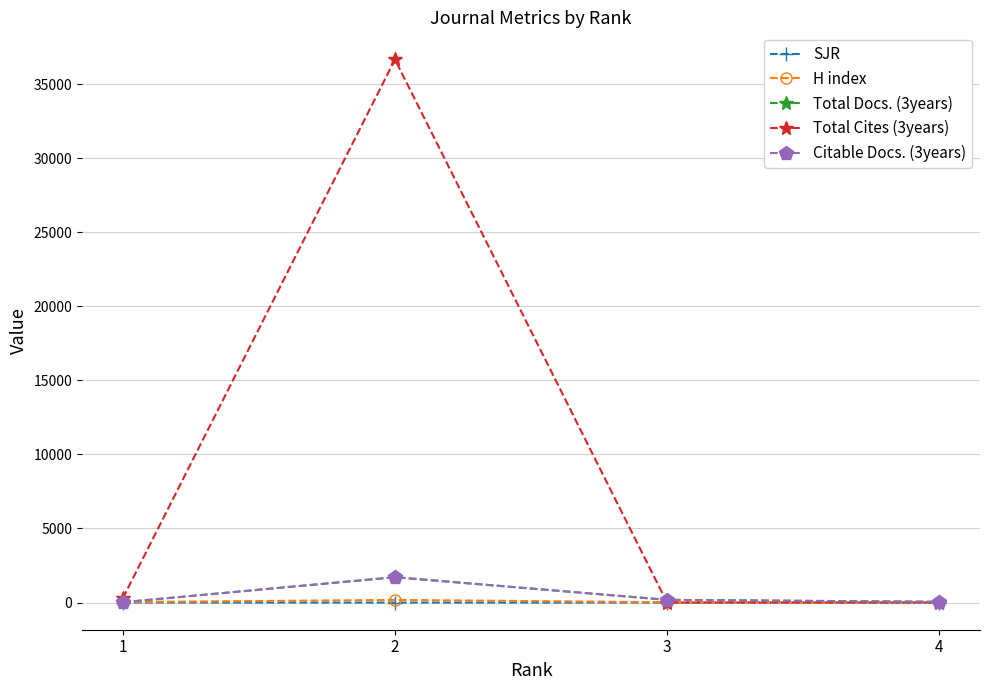

True or false: SJR has more than 1 points higher than both neighbors.

False